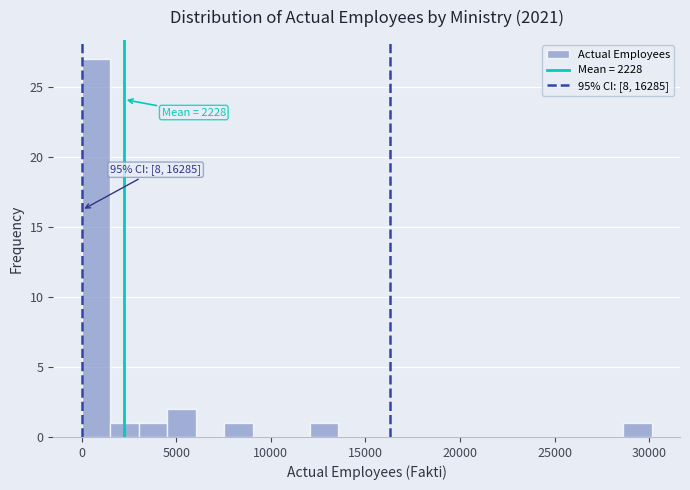

Read against the x-axis, roughly where is the centre of the tallest bar?

1000